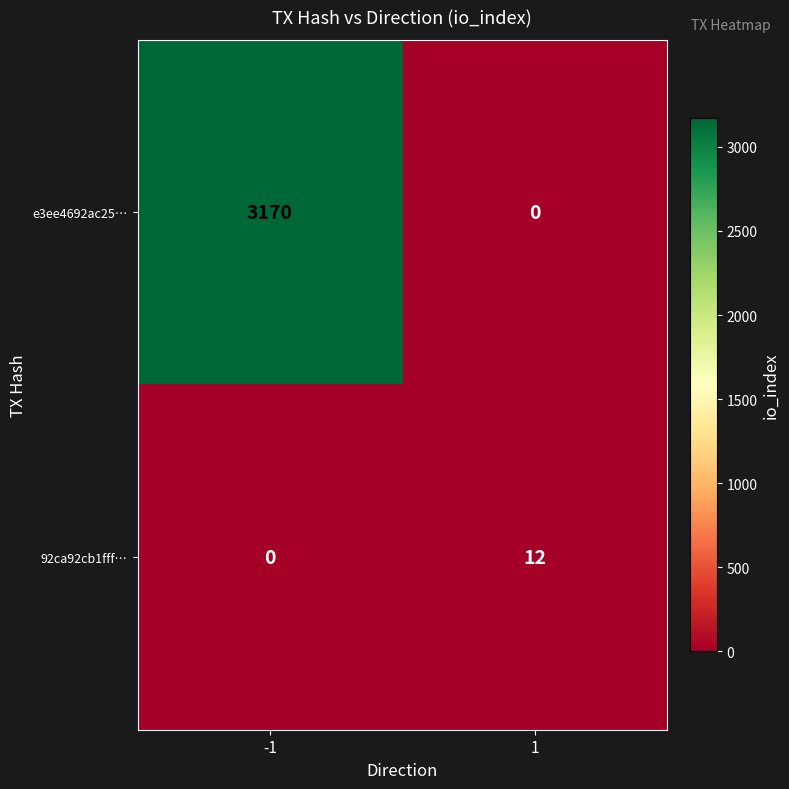

Read the e3ee4692ac25… value at -1, to the nearest 10.

3170